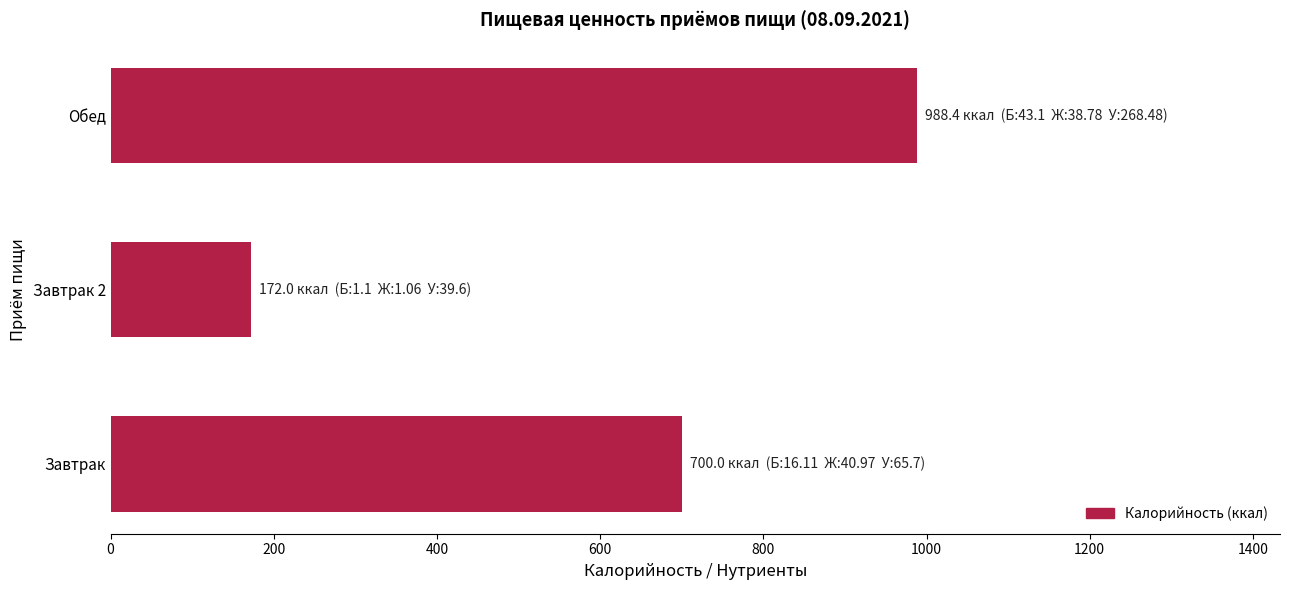

Which category has the lowest value across all series?

Завтрак 2